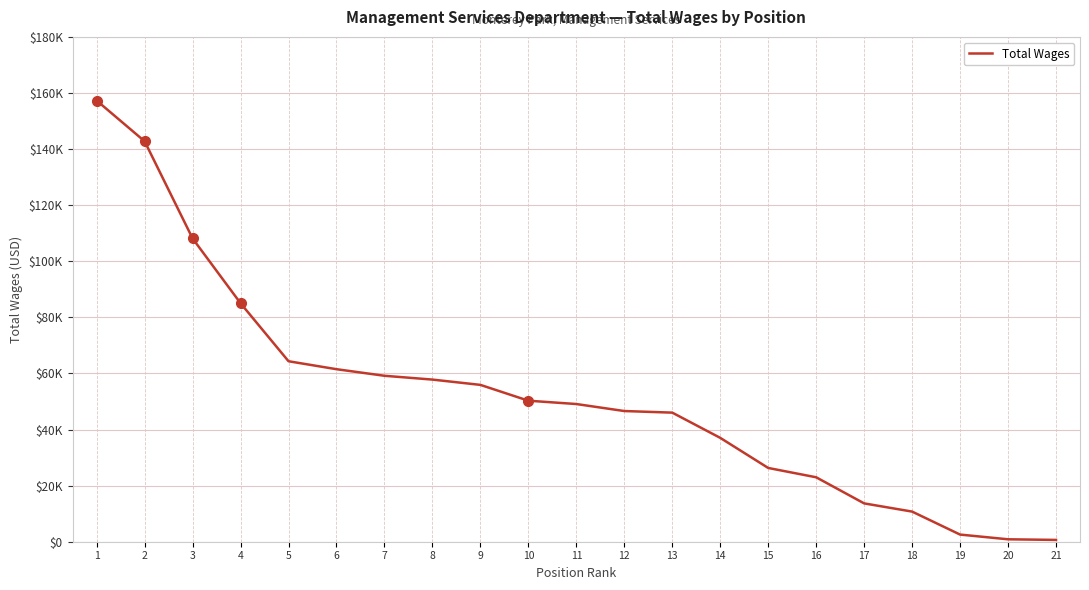

Does the chart display data point markers on the line(s)?

No